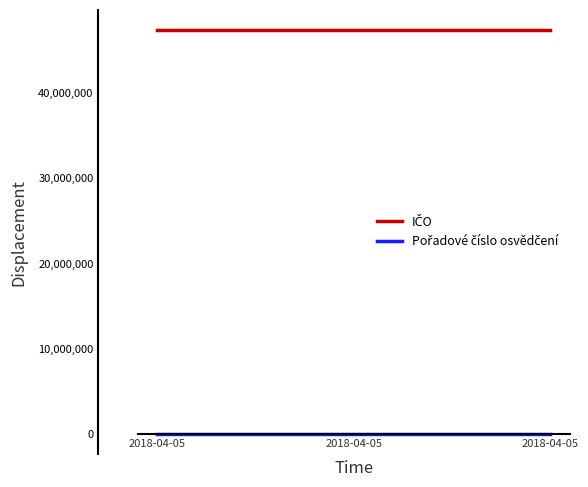

The value of Pořadové číslo osvědčení at 2018-04-05 is 4404. True or false?

True